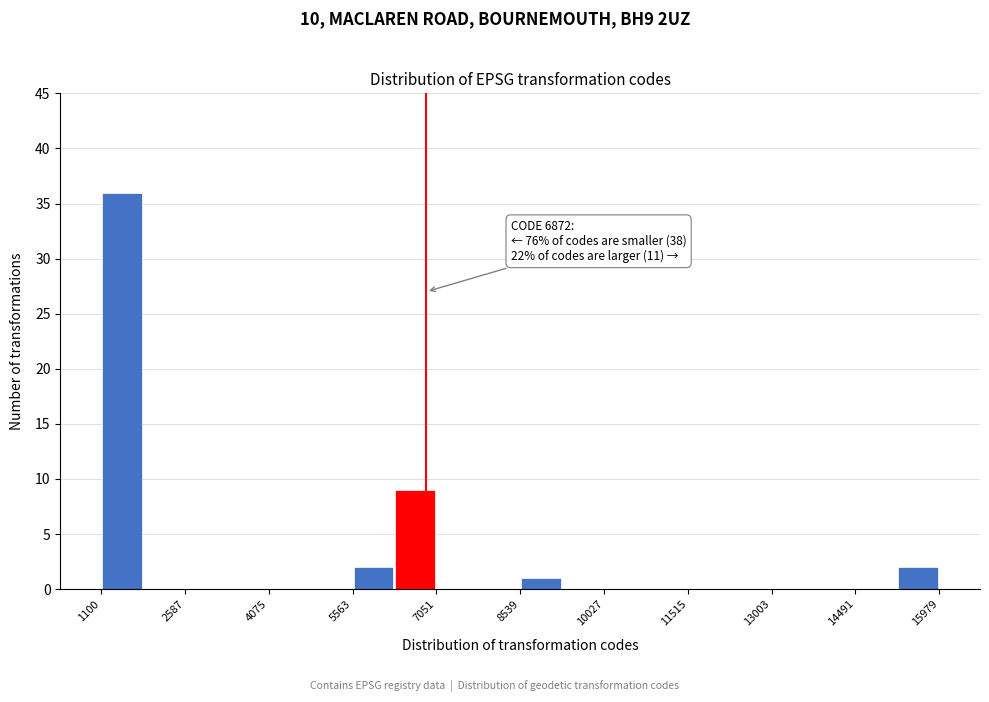

Read against the x-axis, roughly where is the centre of the tallest bar?

1400